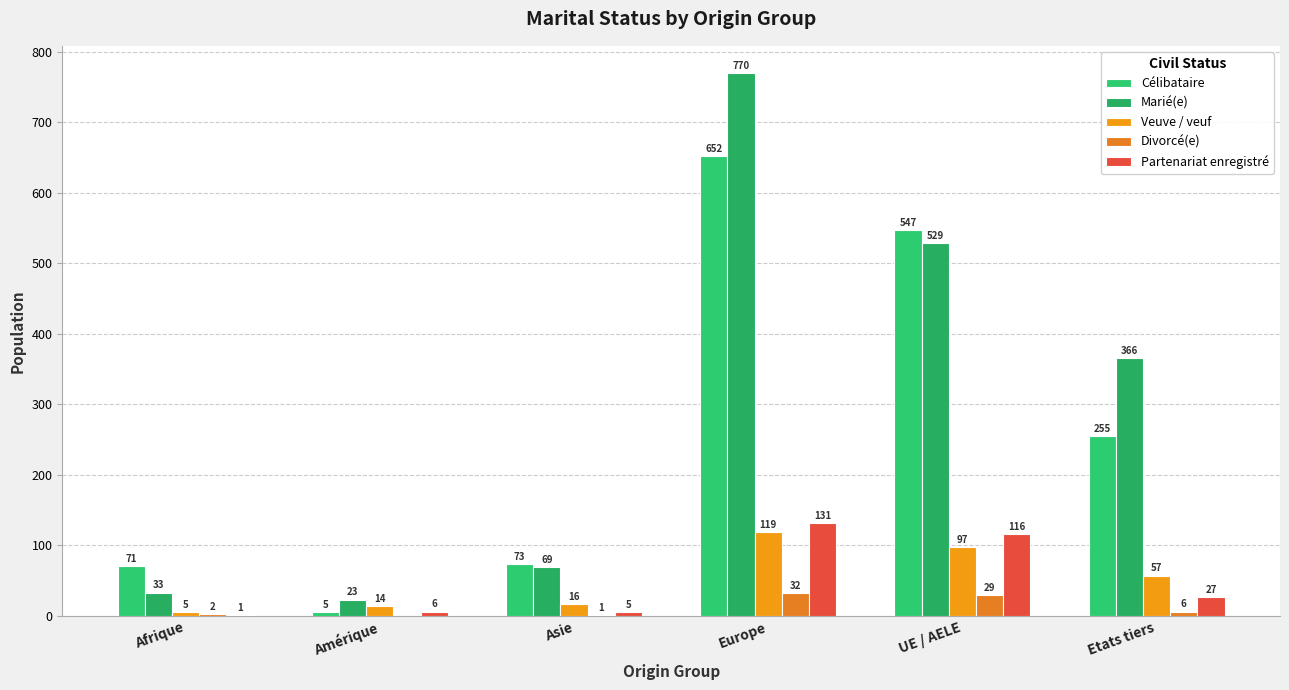

How many data points does each series have?

6